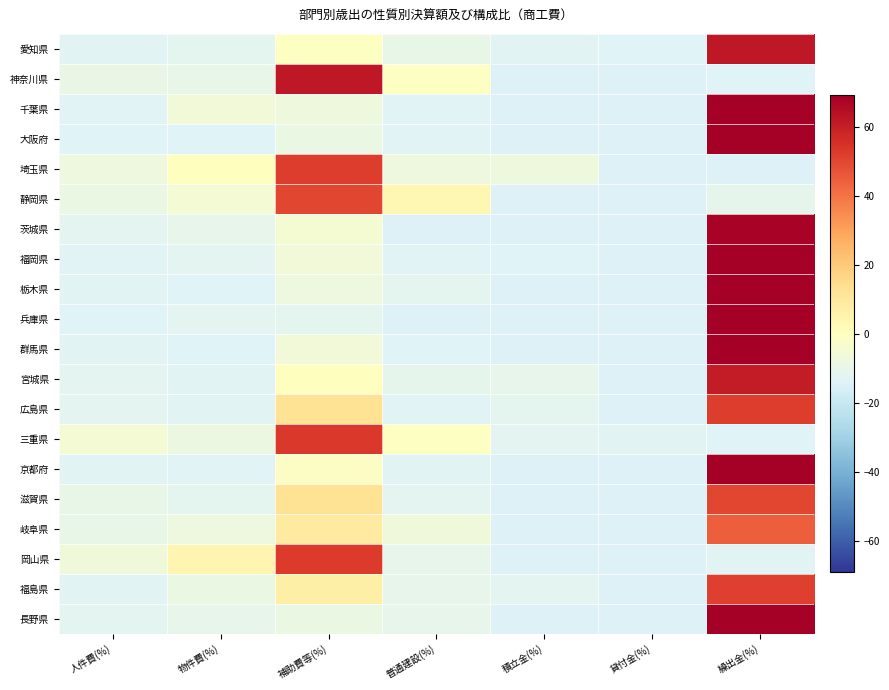

Reading left to right, extract all data points from this chart.

愛知県: 人件費(%)=-12.5	物件費(%)=-11.6	補助費等(%)=-0.6	普通建設(%)=-10.2	積立金(%)=-12.5	貸付金(%)=-13.7	繰出金(%)=61.7
神奈川県: 人件費(%)=-9.2	物件費(%)=-9.9	補助費等(%)=62.1	普通建設(%)=-0.6	積立金(%)=-14.2	貸付金(%)=-14.2	繰出金(%)=-13.5
千葉県: 人件費(%)=-13.4	物件費(%)=-6.4	補助費等(%)=-7.5	普通建設(%)=-13.2	積立金(%)=-14.2	貸付金(%)=-14.2	繰出金(%)=69.5
大阪府: 人件費(%)=-13.8	物件費(%)=-13.9	補助費等(%)=-8.6	普通建設(%)=-13.3	積立金(%)=-14.1	貸付金(%)=-14.2	繰出金(%)=78.5
埼玉県: 人件費(%)=-7.6	物件費(%)=0.1	補助費等(%)=52.0	普通建設(%)=-8.0	積立金(%)=-7.5	貸付金(%)=-14.2	繰出金(%)=-14.2
静岡県: 人件費(%)=-8.6	物件費(%)=-5.2	補助費等(%)=50.1	普通建設(%)=3.5	積立金(%)=-14.2	貸付金(%)=-14.2	繰出金(%)=-11.0
茨城県: 人件費(%)=-12.3	物件費(%)=-10.3	補助費等(%)=-4.8	普通建設(%)=-14.0	積立金(%)=-14.2	貸付金(%)=-14.2	繰出金(%)=67.9
福岡県: 人件費(%)=-13.2	物件費(%)=-12.2	補助費等(%)=-6.1	普通建設(%)=-13.4	積立金(%)=-13.5	貸付金(%)=-14.2	繰出金(%)=72.7
栃木県: 人件費(%)=-12.9	物件費(%)=-13.7	補助費等(%)=-7.8	普通建設(%)=-11.8	積立金(%)=-14.2	貸付金(%)=-14.2	繰出金(%)=75.2
兵庫県: 人件費(%)=-13.6	物件費(%)=-11.9	補助費等(%)=-11.4	普通建設(%)=-14.2	積立金(%)=-14.2	貸付金(%)=-14.2	繰出金(%)=80.0
群馬県: 人件費(%)=-12.9	物件費(%)=-13.5	補助費等(%)=-6.2	普通建設(%)=-13.8	積立金(%)=-14.2	貸付金(%)=-14.2	繰出金(%)=75.3
宮城県: 人件費(%)=-12.0	物件費(%)=-12.7	補助費等(%)=0.5	普通建設(%)=-11.1	積立金(%)=-10.5	貸付金(%)=-14.2	繰出金(%)=60.6
広島県: 人件費(%)=-12.0	物件費(%)=-12.4	補助費等(%)=12.3	普通建設(%)=-13.1	積立金(%)=-11.8	貸付金(%)=-14.2	繰出金(%)=51.9
三重県: 人件費(%)=-4.9	物件費(%)=-8.4	補助費等(%)=53.3	普通建設(%)=-0.9	積立金(%)=-12.1	貸付金(%)=-12.8	繰出金(%)=-13.6
京都府: 人件費(%)=-12.7	物件費(%)=-13.3	補助費等(%)=-1.2	普通建設(%)=-12.9	積立金(%)=-14.2	貸付金(%)=-14.2	繰出金(%)=69.1
滋賀県: 人件費(%)=-10.1	物件費(%)=-11.4	補助費等(%)=12.4	普通建設(%)=-12.2	積立金(%)=-14.2	貸付金(%)=-14.2	繰出金(%)=50.1
岐阜県: 人件費(%)=-9.9	物件費(%)=-7.7	補助費等(%)=8.7	普通建設(%)=-6.9	積立金(%)=-14.2	貸付金(%)=-14.2	繰出金(%)=44.8
岡山県: 人件費(%)=-6.7	物件費(%)=3.9	補助費等(%)=52.9	普通建設(%)=-10.7	積立金(%)=-14.0	貸付金(%)=-14.2	繰出金(%)=-12.9
福島県: 人件費(%)=-12.5	物件費(%)=-9.0	補助費等(%)=6.7	普通建設(%)=-10.4	積立金(%)=-12.0	貸付金(%)=-14.2	繰出金(%)=51.8
長野県: 人件費(%)=-12.3	物件費(%)=-10.7	補助費等(%)=-9.1	普通建設(%)=-10.5	積立金(%)=-14.2	貸付金(%)=-14.2	繰出金(%)=71.6